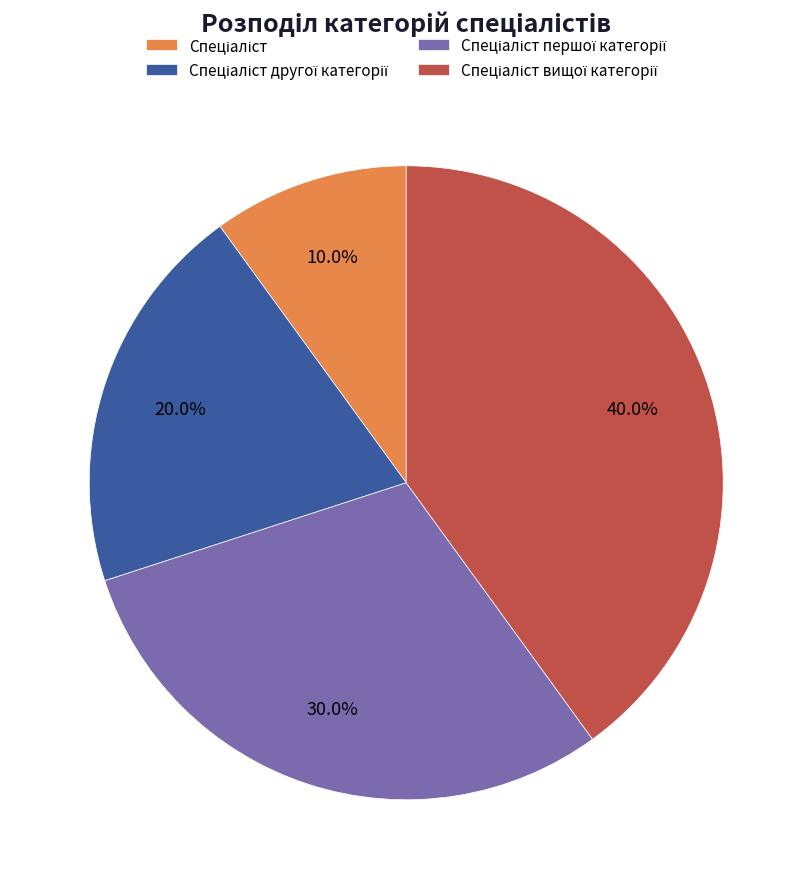

Does any single category account for the majority?

No